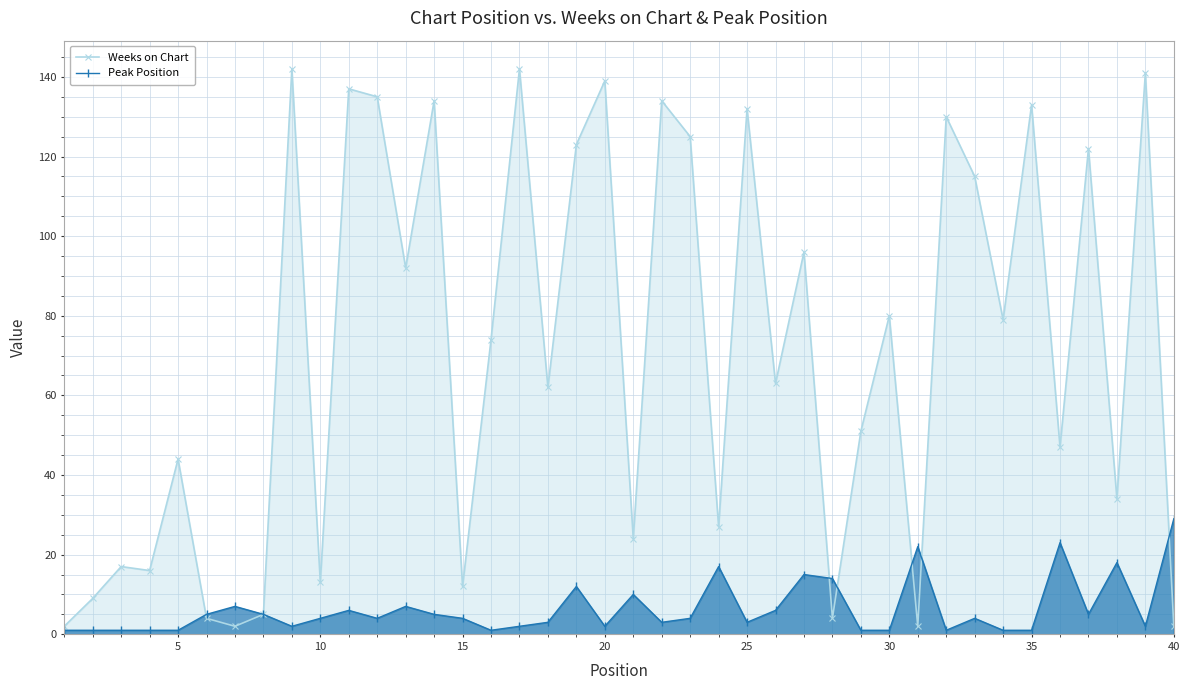

What is the difference between the highest and lowest values at 25?

129